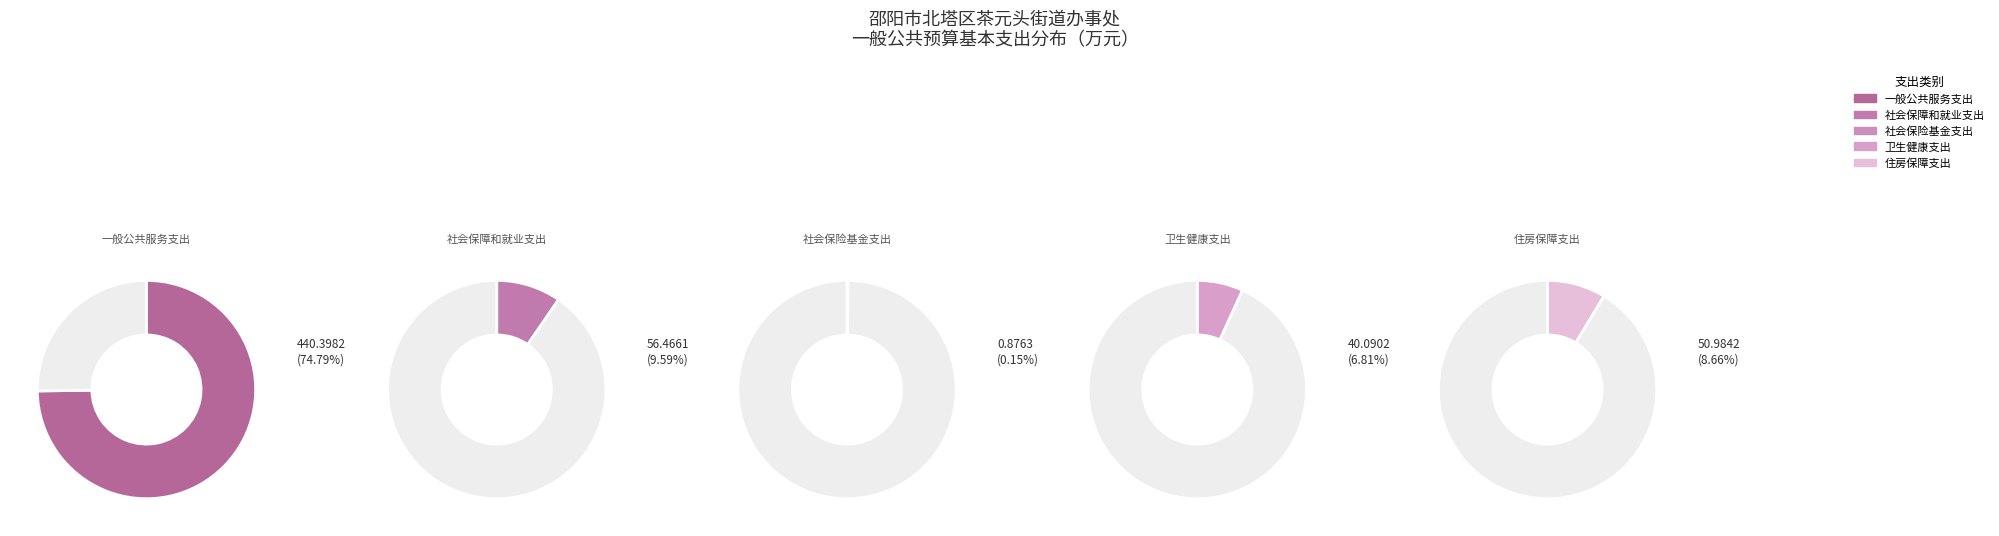

What is the smallest slice in the pie chart?

社会保险基金支出